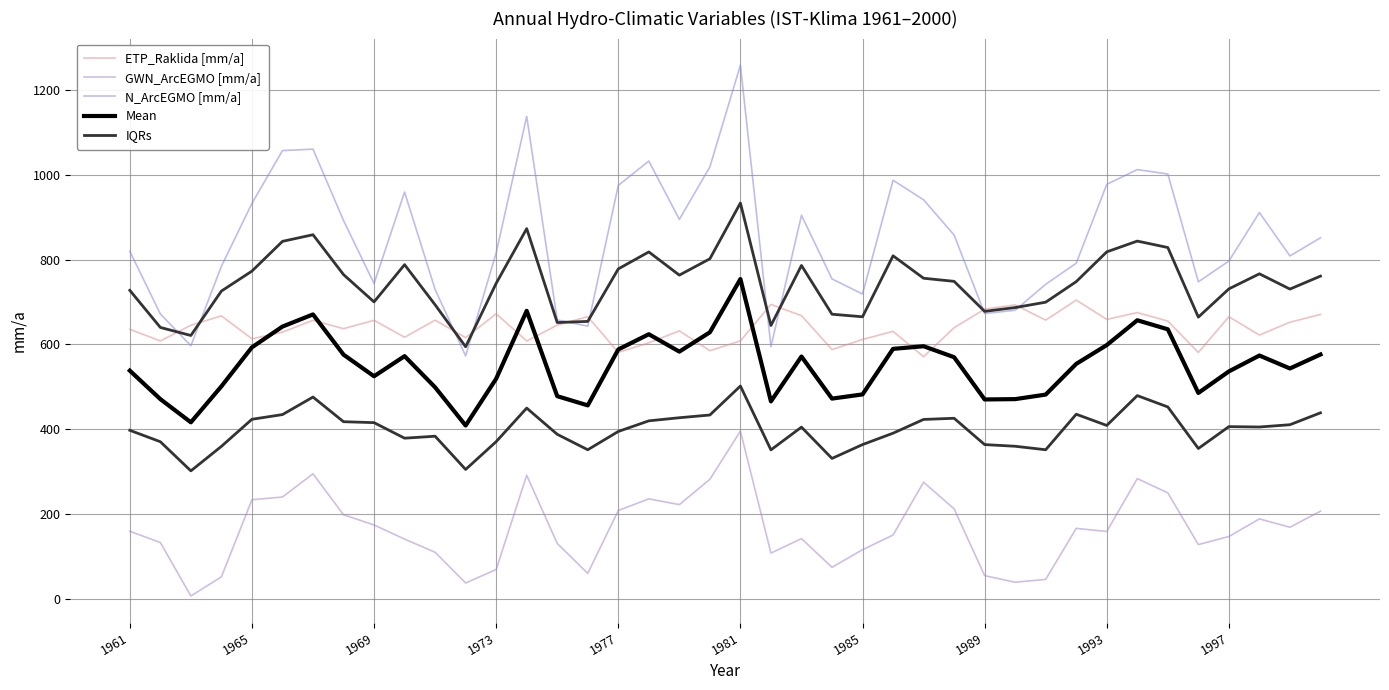

What is the difference between the maximum and minimum values in the Mean series?

345.5